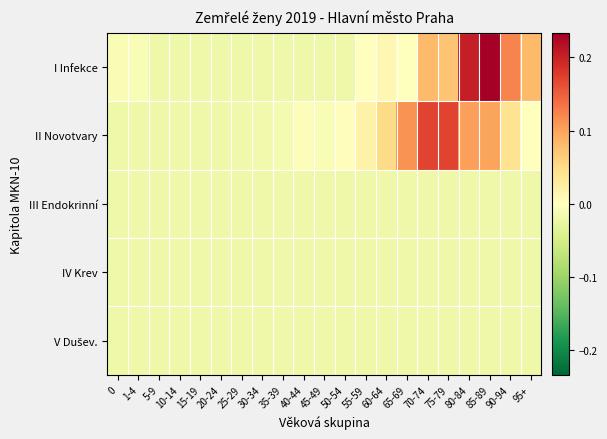

Which series changed the most between 25-29 and 45-49?

II Novotvary